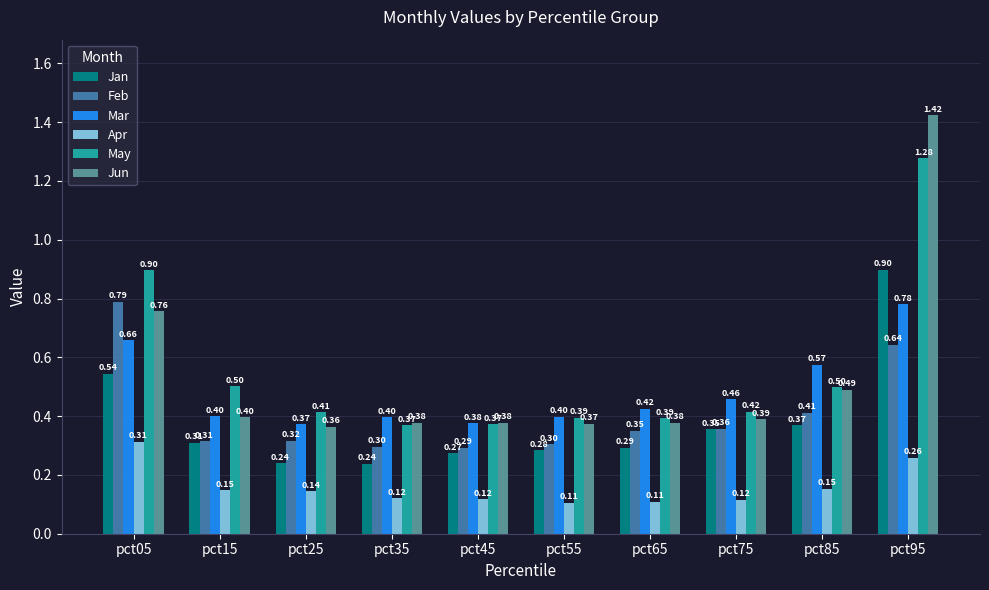

Which series changed the most between pct75 and pct85?

Mar